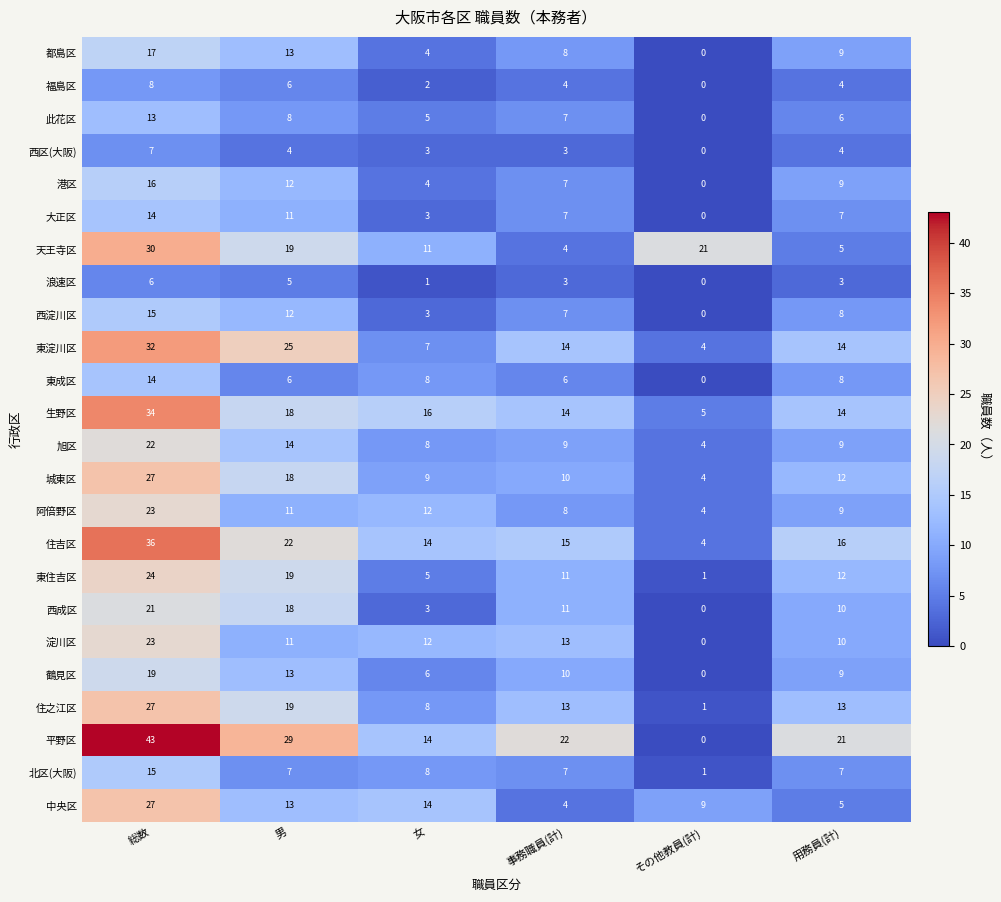

Read the 東成区 value at 総数.

14